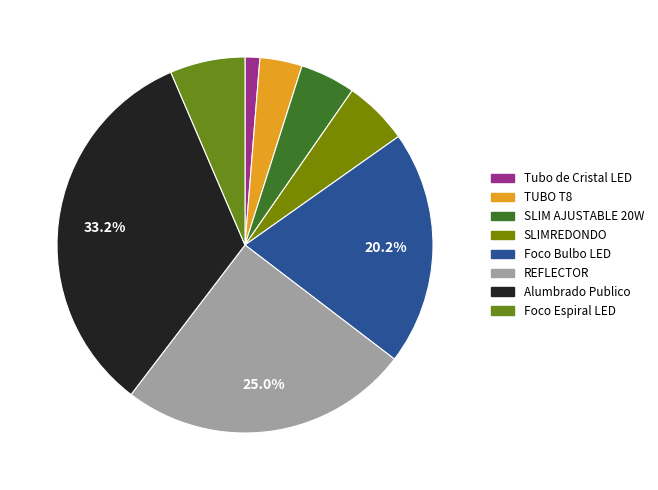

To the nearest percent, what percentage of the pie is SLIM AJUSTABLE 20W?

5%